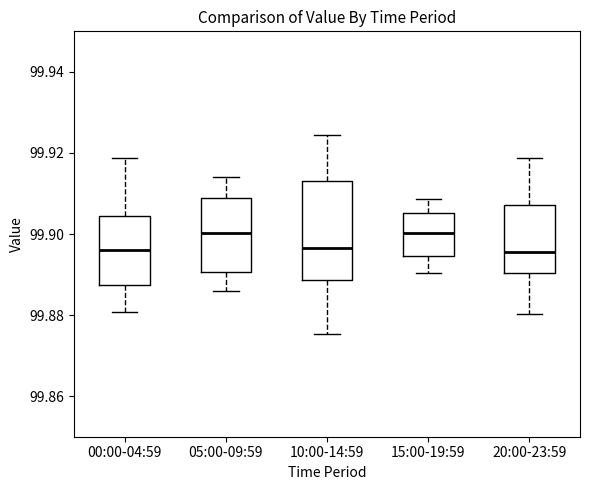

Comparing the boxes themselves (not the whiskers), which one is the tallest?

10:00-14:59